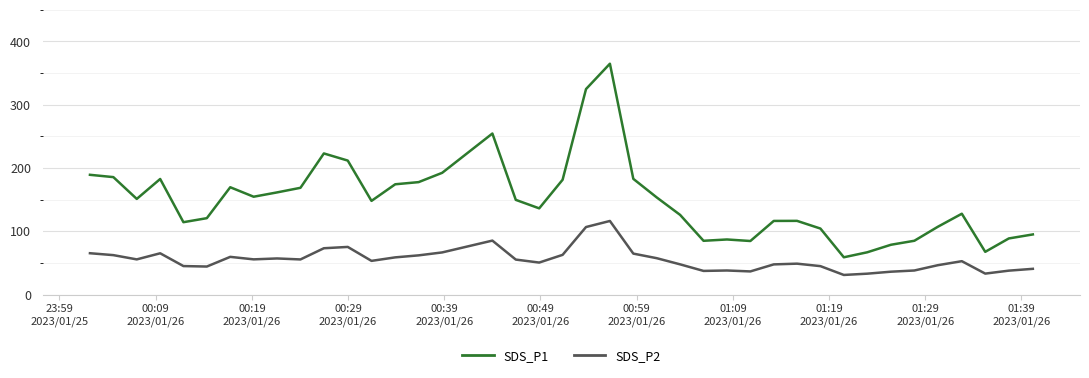

In SDS_P2, how many points are lower than both neighbors (excluding endpoints)?

10